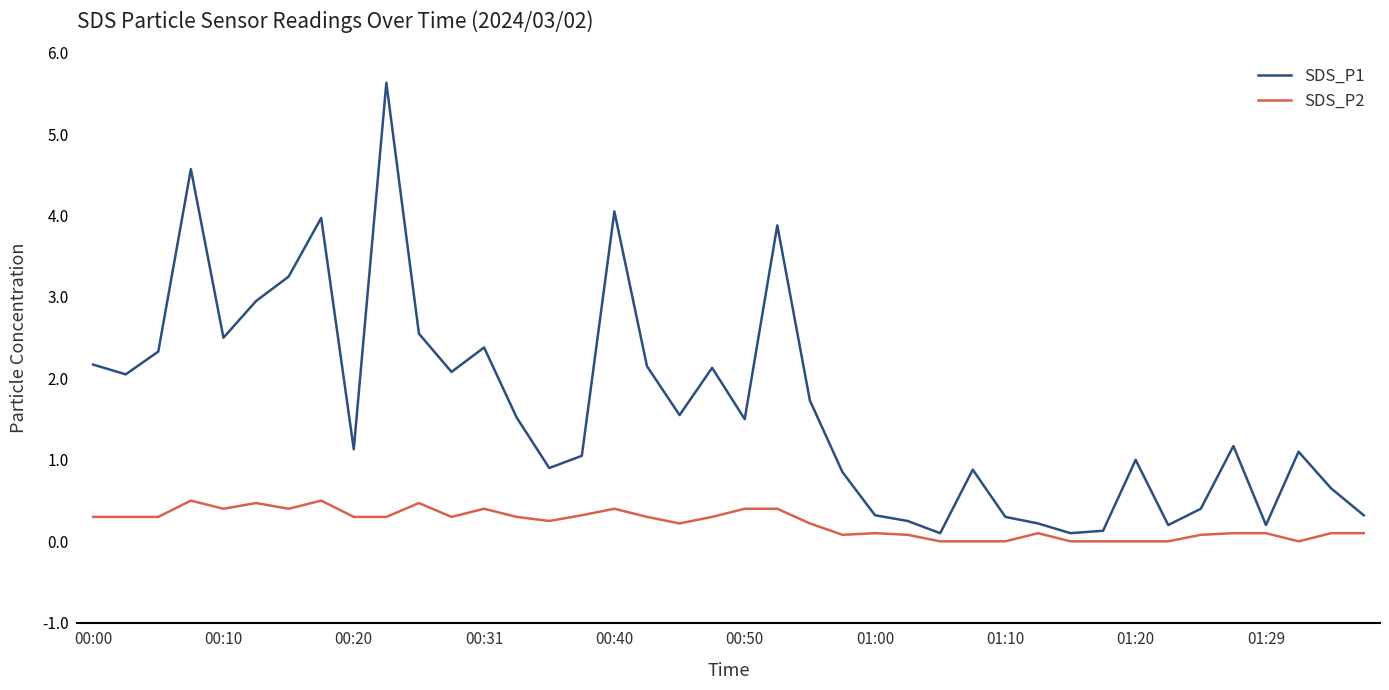

Which series has the largest total across all categories?

SDS_P1